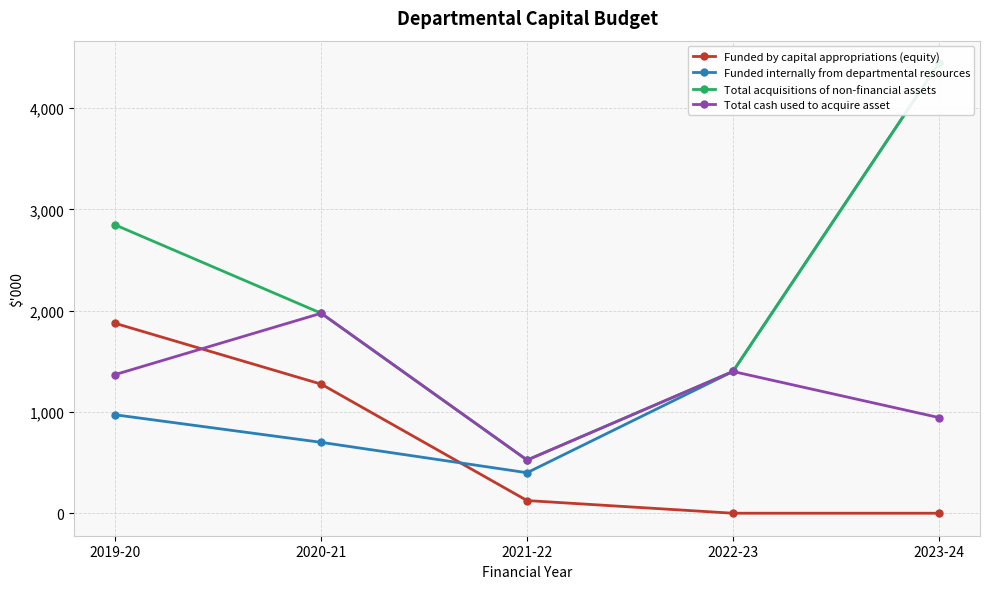

List the series in order of their peak value, highest first.

Funded internally from departmental resources, Total acquisitions of non-financial assets, Total cash used to acquire asset, Funded by capital appropriations (equity)